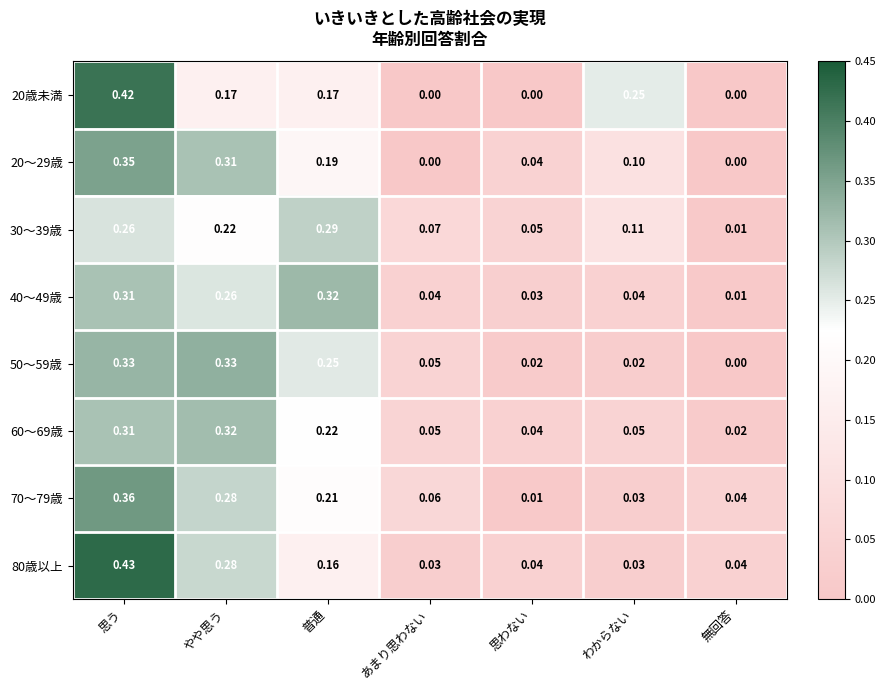

At which category is the sum across all series the highest?

思う